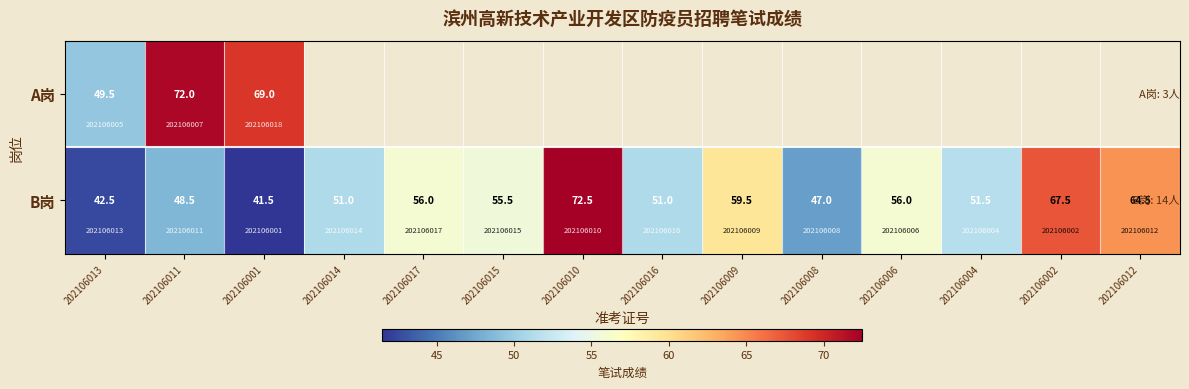

Count the number of data series in this chart.

2